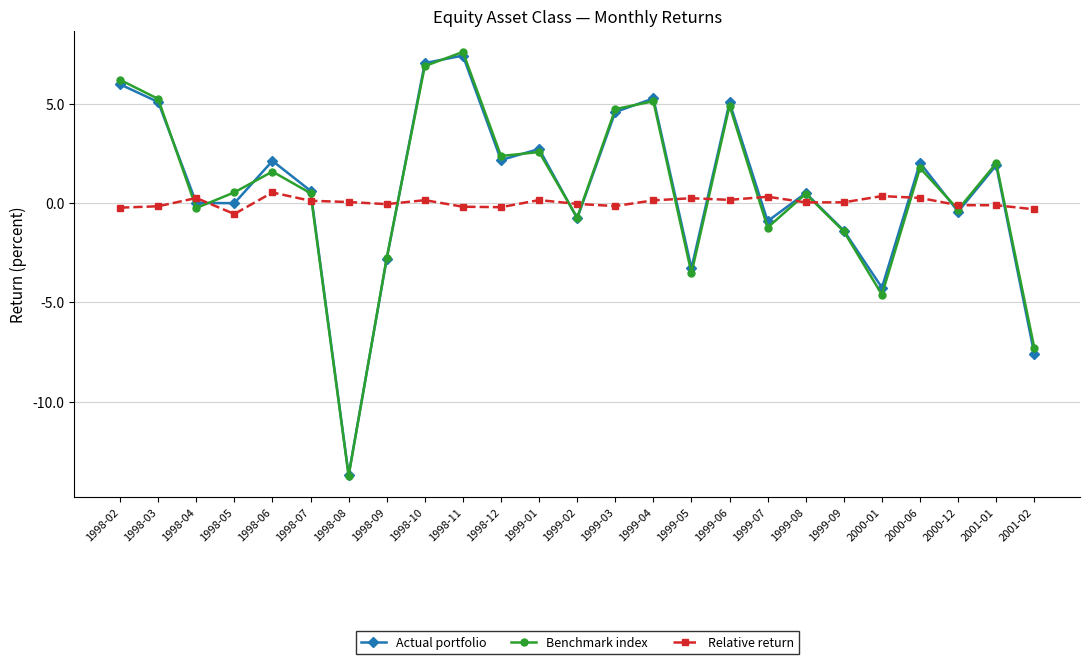

What is the lowest value of the Actual portfolio series?

-13.7